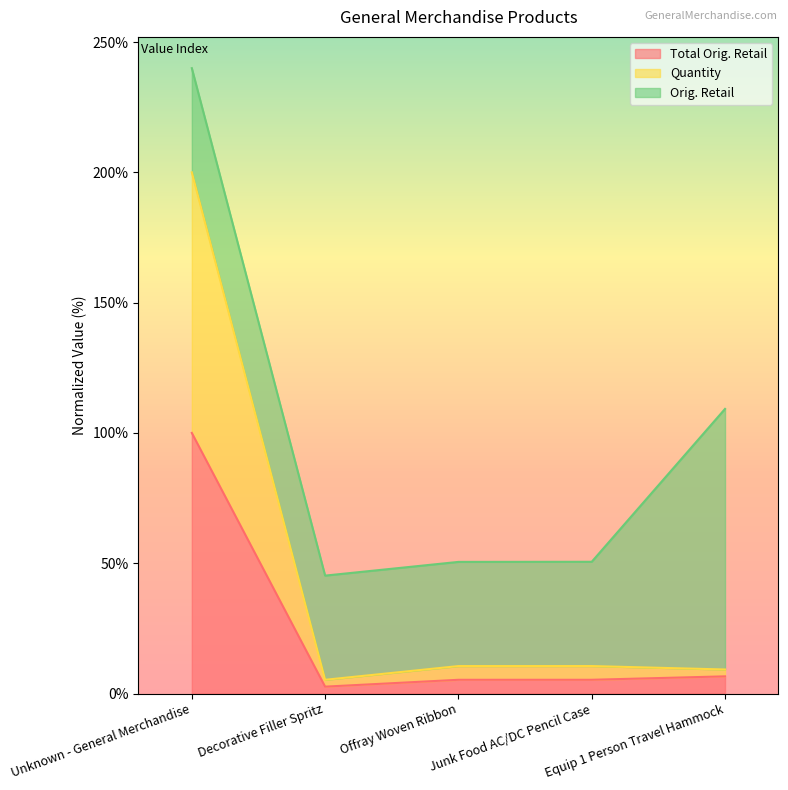

What are all the series names shown in the legend?

Total Orig. Retail, Quantity, Orig. Retail